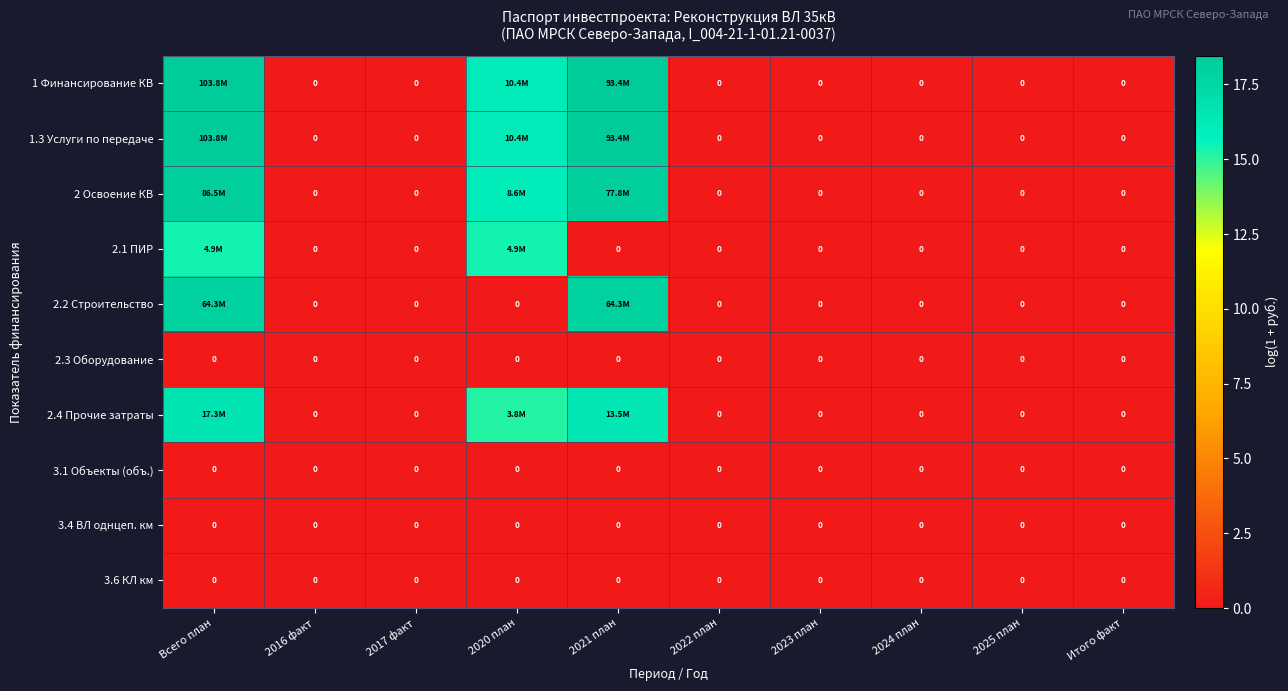

How many categories are shown in the chart?

10